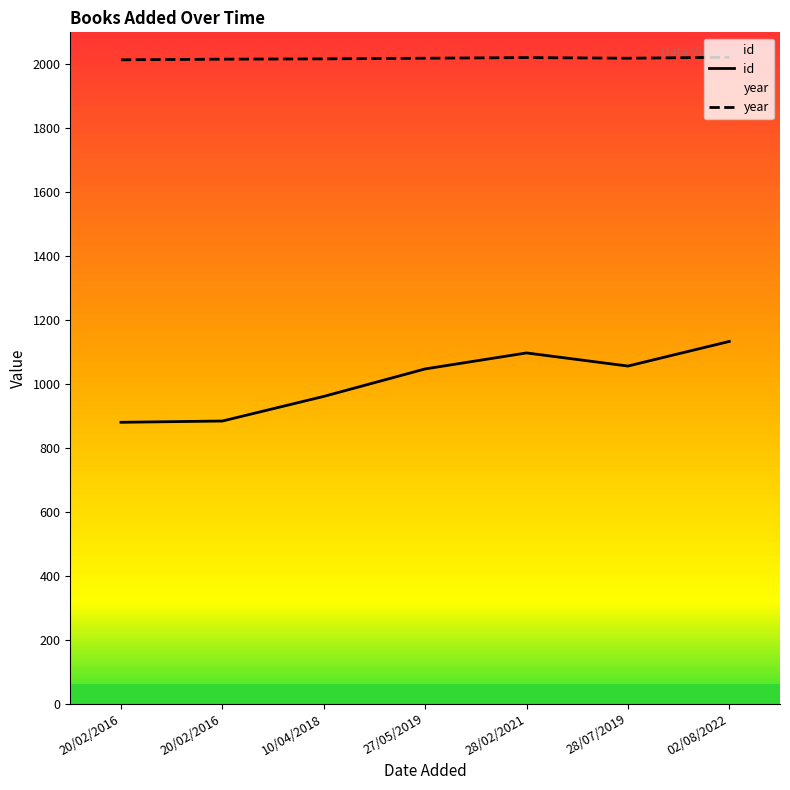

What is the highest value of the id series?

1133